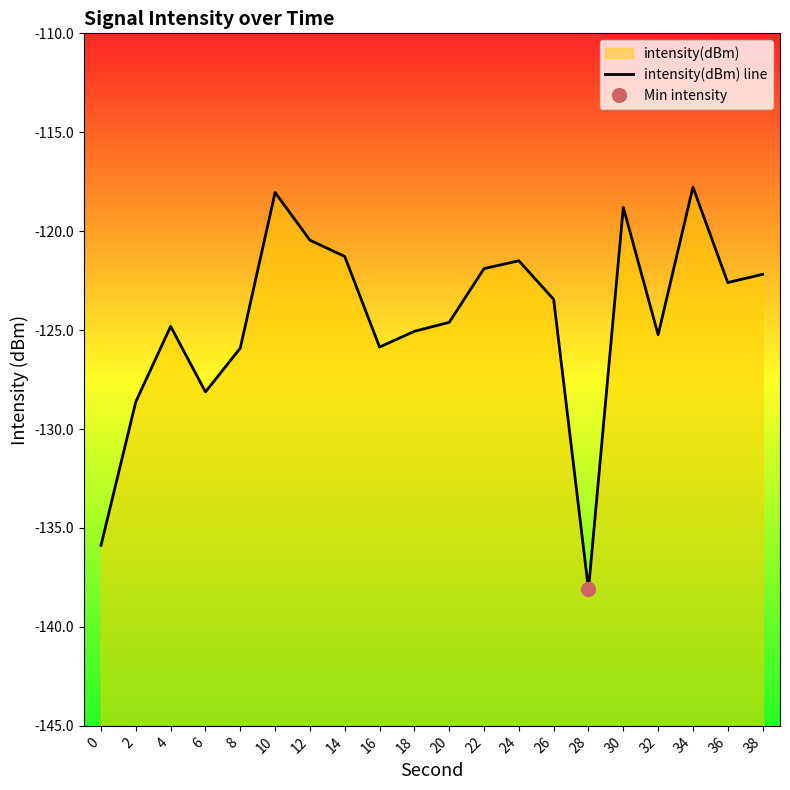

True or false: there are more than 2 points higher than both neighbors.

True